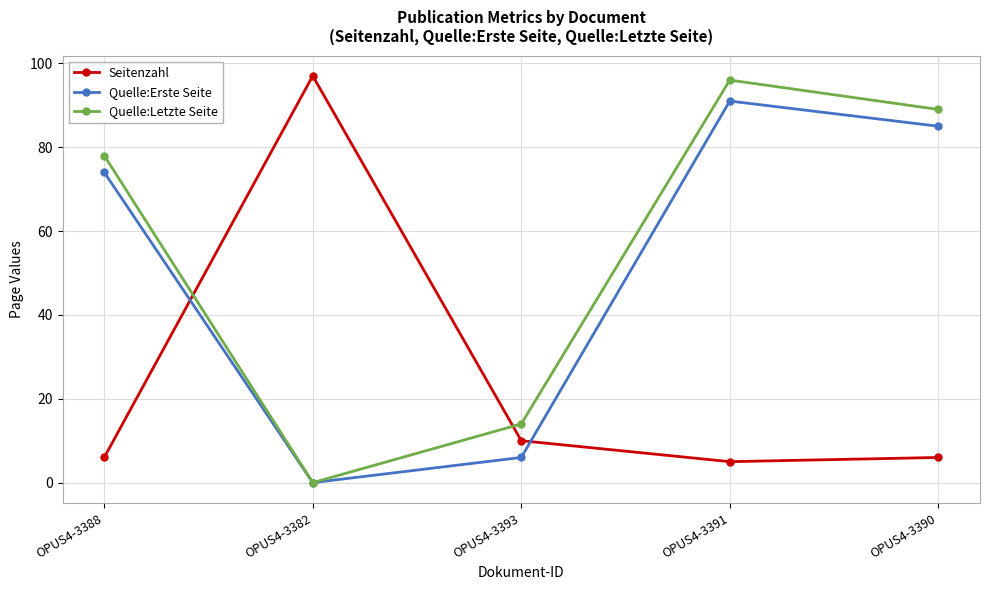

Between which two adjacent categories do Quelle:Letzte Seite and Seitenzahl first intersect?

OPUS4-3388 and OPUS4-3382